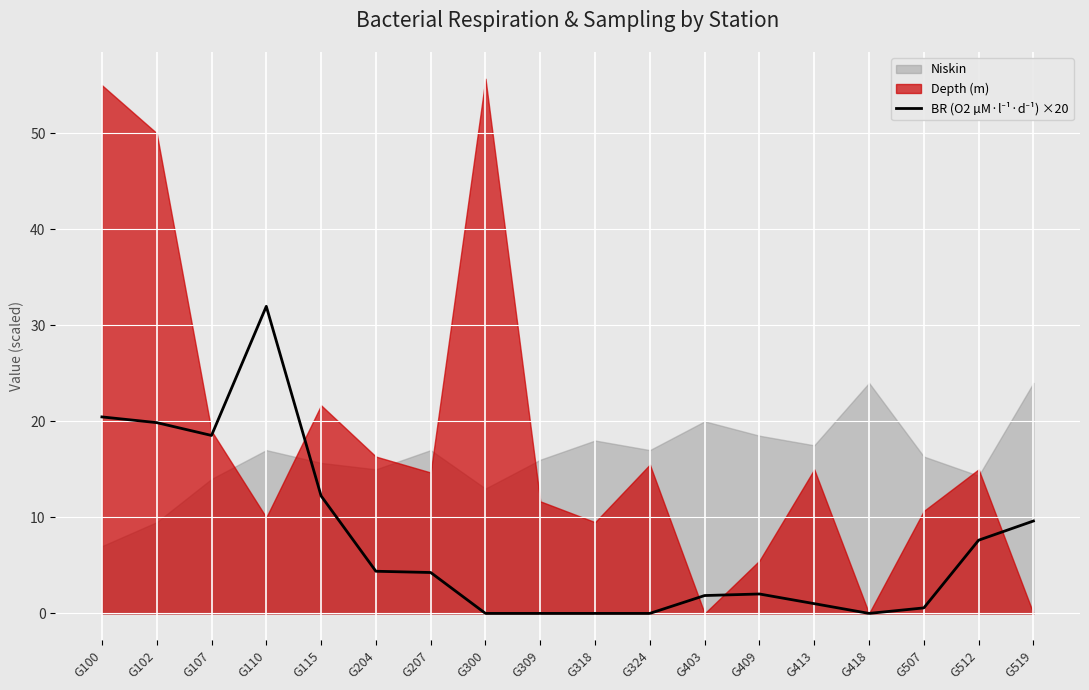

How many lines are shown in the chart?

1